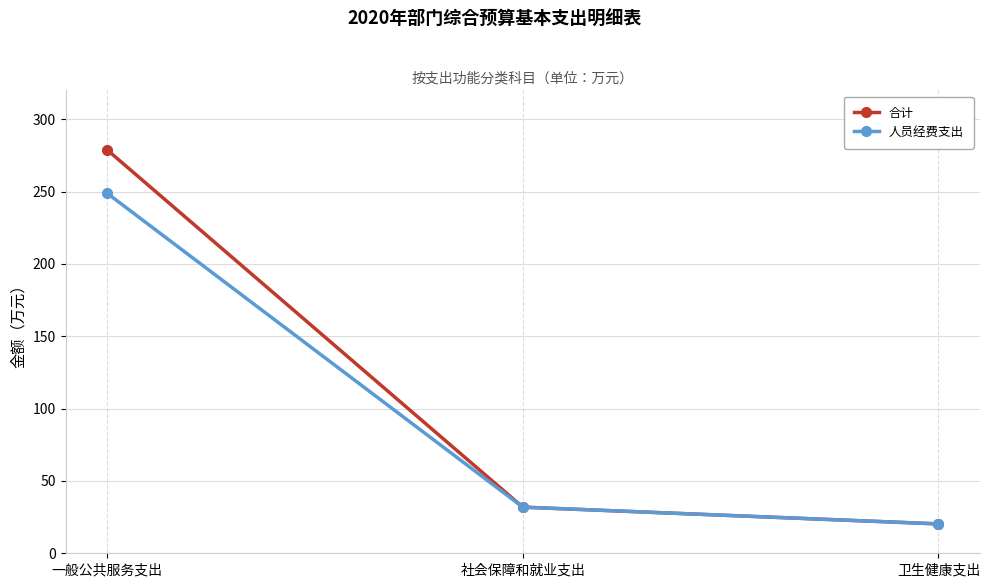

What are all the series names shown in the legend?

合计, 人员经费支出